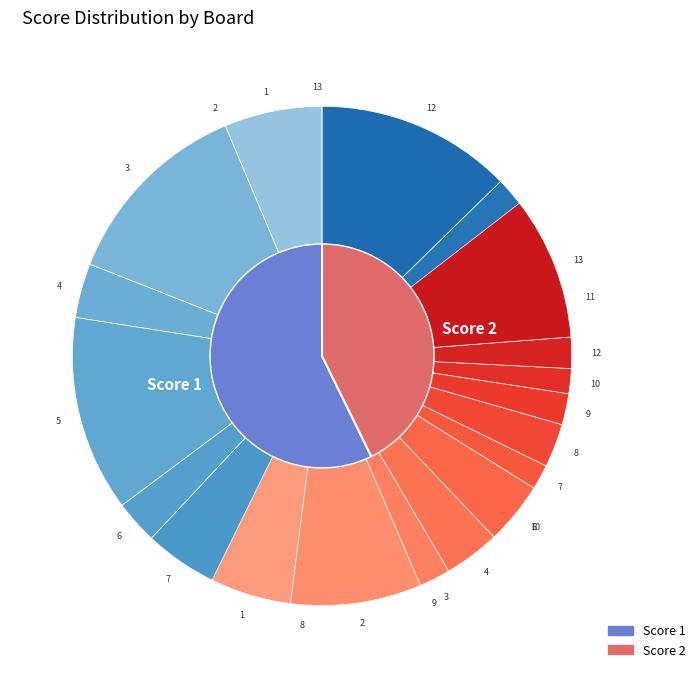

Does 7 account for over 50% of the chart?

No